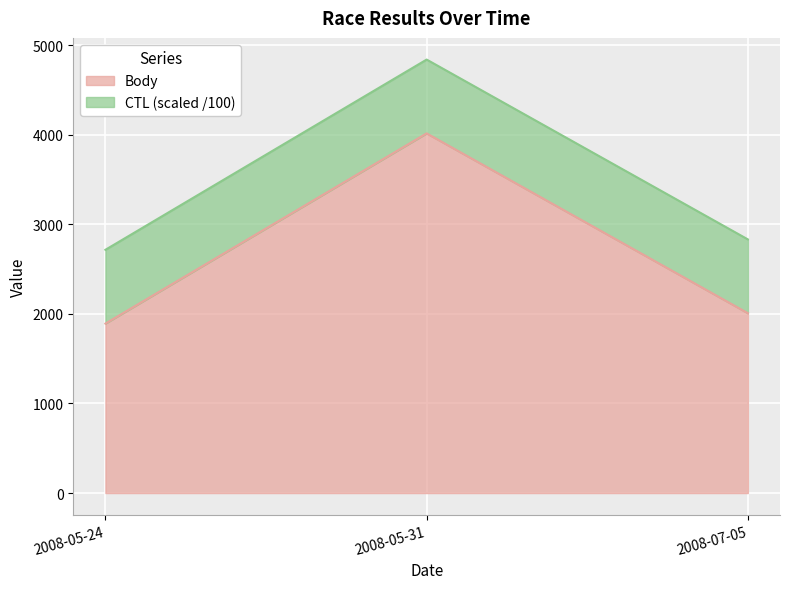

What is the average value?

2639